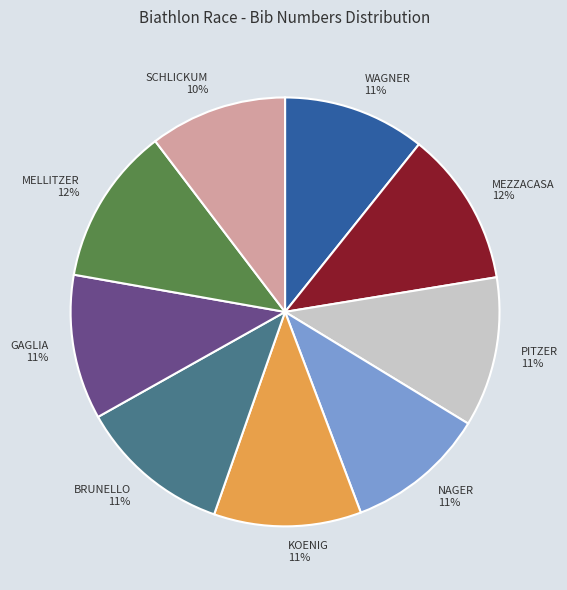

To the nearest percent, what is the combined percentage of GAGLIA and SCHLICKUM?

21%